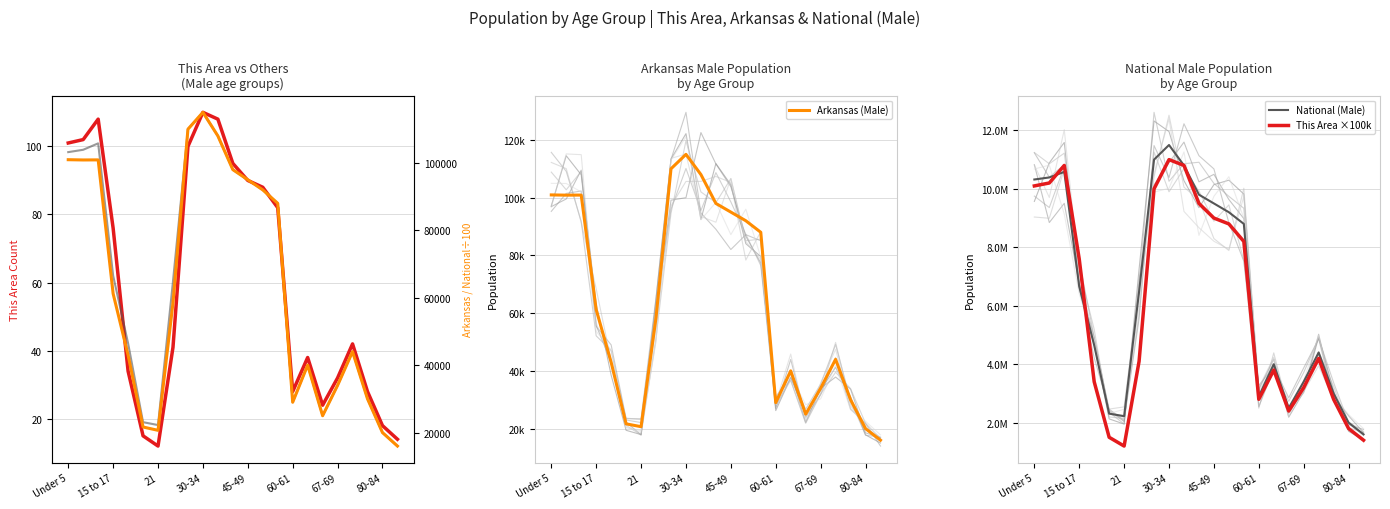

Reading left to right, transcribe all the data shown in this chart.

This Area (Male): 101.0	102.0	108.0	76.0	34.0	15.0	12.0	41.0	100.0	110.0	108.0	95.0	90.0	88.0	82.0	28.0	38.0	24.0	32.0	42.0	28.0	18.0	14.0
Arkansas (Male): 100950.0	100871.0	100896.0	61220.0	42958.0	21649.0	20666.0	58486.0	110000.0	115000.0	108000.0	98000.0	95000.0	92000.0	88000.0	29000.0	40000.0	25000.0	34000.0	44000.0	30000.0	20000.0	16000.0
National (Male): 10319427.0	10389638.0	10579862.0	6656209.0	4647457.0	2308319.0	2223198.0	6482659.0	11000000.0	11500000.0	10800000.0	9800000.0	9500000.0	9200000.0	8800000.0	2900000.0	4000000.0	2500000.0	3400000.0	4400000.0	3000000.0	2000000.0	1600000.0
This Area ×100k: 10100000.0	10200000.0	10800000.0	7600000.0	3400000.0	1500000.0	1200000.0	4100000.0	10000000.0	11000000.0	10800000.0	9500000.0	9000000.0	8800000.0	8200000.0	2800000.0	3800000.0	2400000.0	3200000.0	4200000.0	2800000.0	1800000.0	1400000.0
National/100 (Male): 103194.3	103896.4	105798.6	66562.1	46474.6	23083.2	22232.0	64826.6	110000.0	115000.0	108000.0	98000.0	95000.0	92000.0	88000.0	29000.0	40000.0	25000.0	34000.0	44000.0	30000.0	20000.0	16000.0